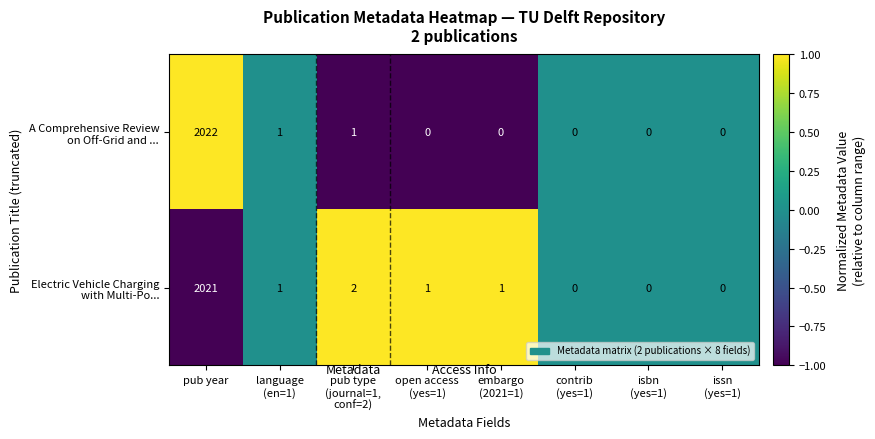

What is the maximum value shown in the chart?

2022